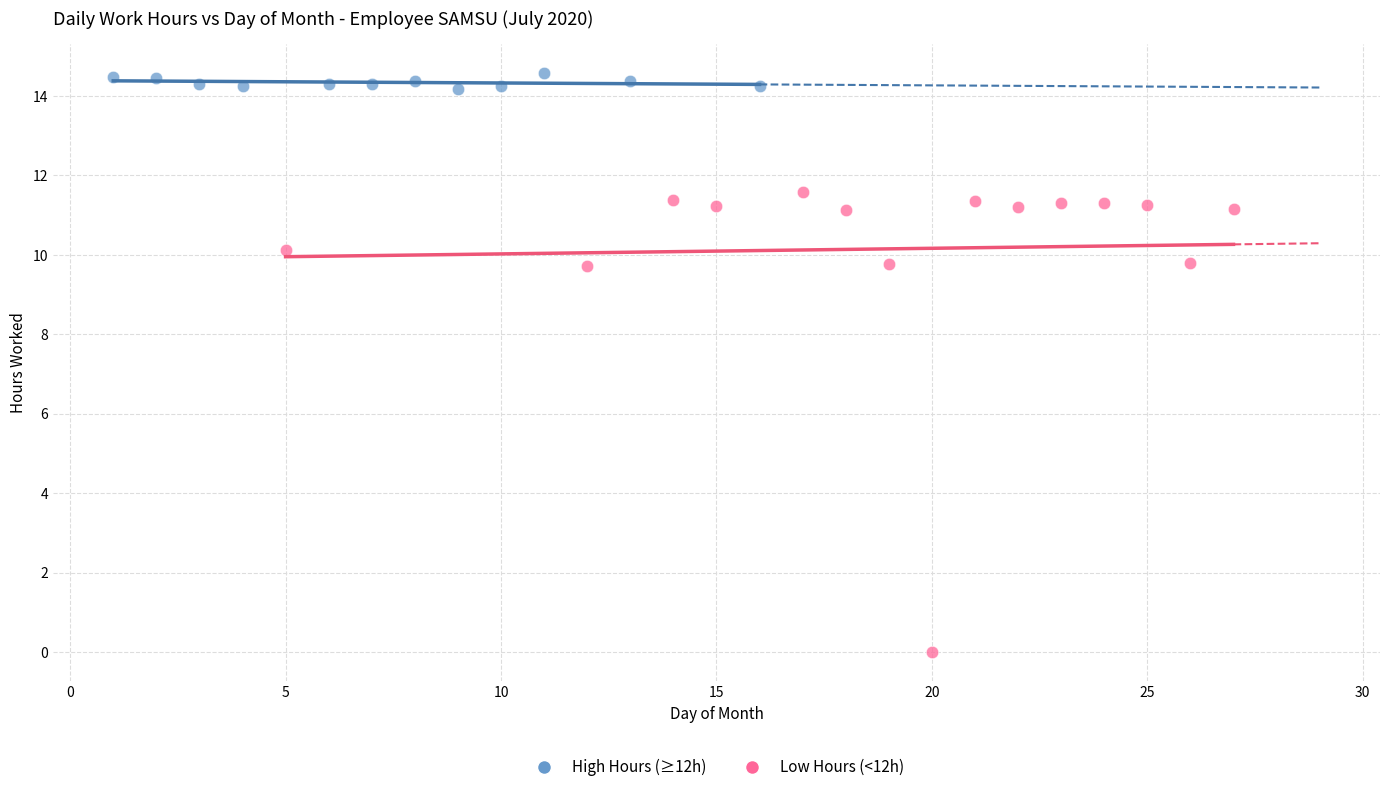

Which series reaches the minimum Y coordinate?

Low Hours (<12h)